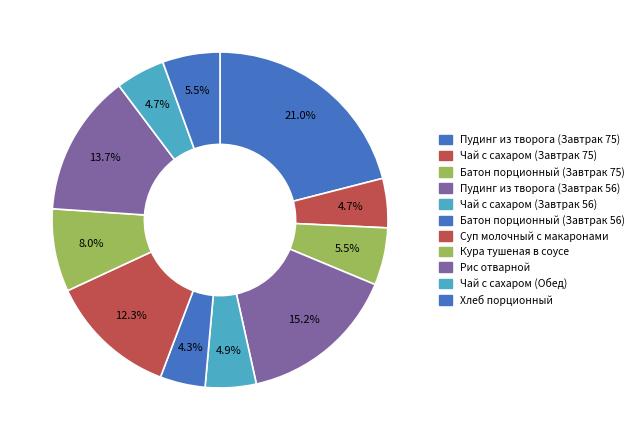

To the nearest percent, what is the average slice percentage?

9%